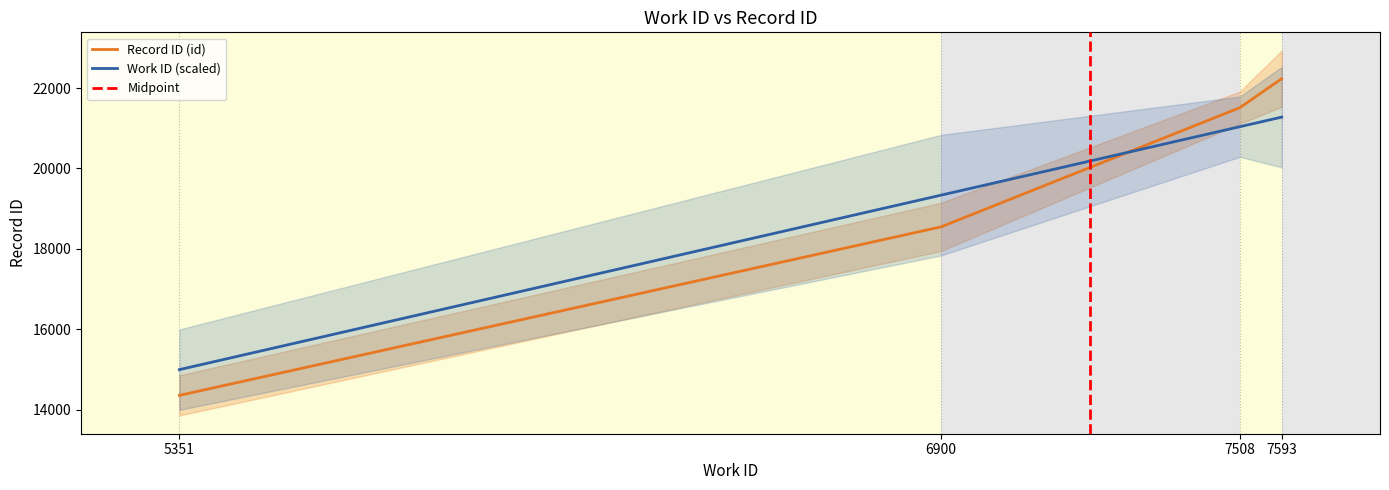

How many intersections are there between id and work_id?

1